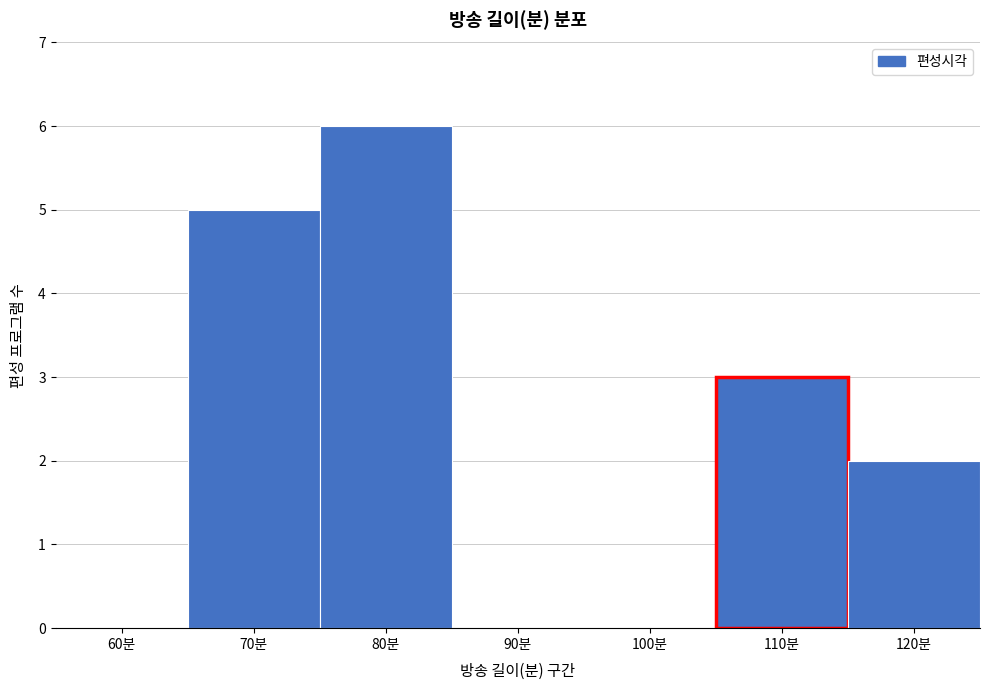

Reading left to right, extract all data points from this chart.

60분=0	70분=5	80분=6	90분=0	100분=0	110분=3	120분=2